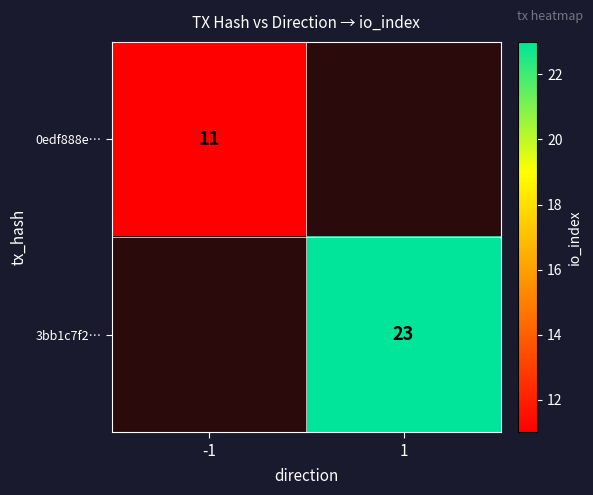

Is the value of 3bb1c7f2… at 1 greater than the value of 0edf888e… at -1?

Yes